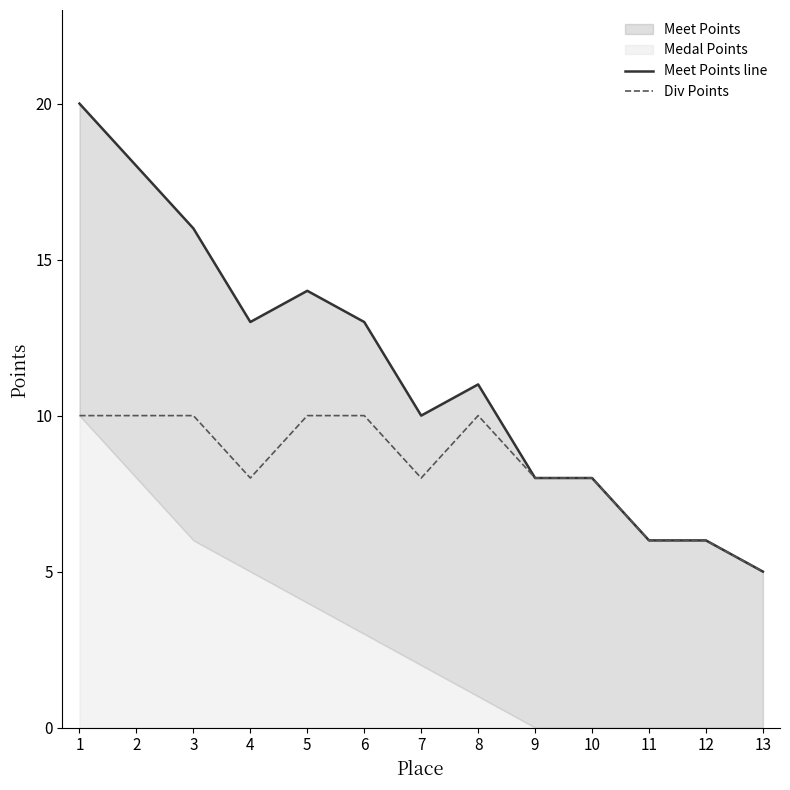

The value of Div Points at 9 is 6. True or false?

False